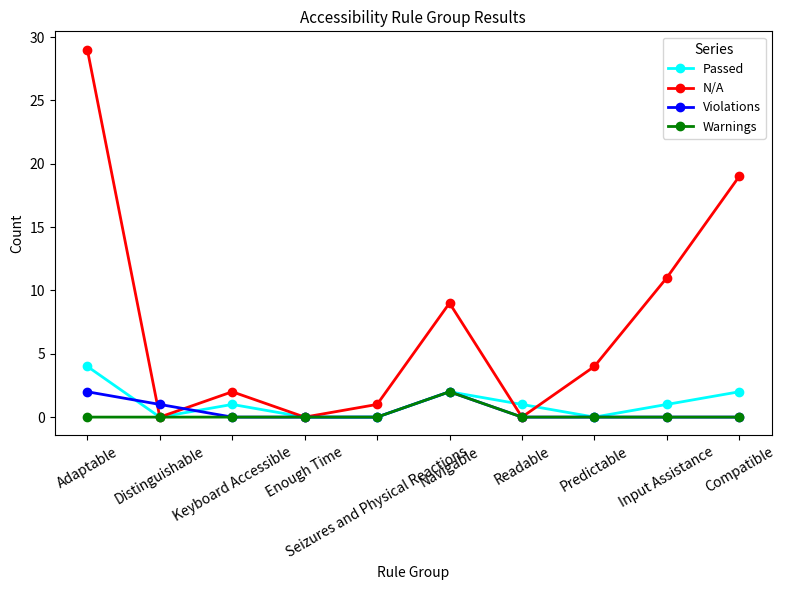

What is the label of the 1st point from the left?

Adaptable